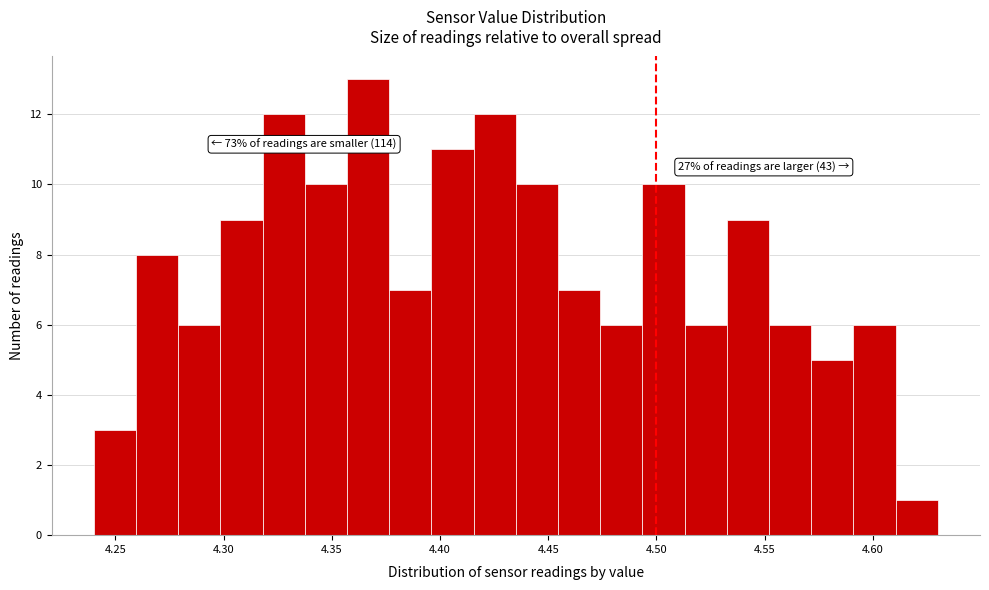

Read against the x-axis, roughly where is the centre of the tallest bar?

4.365